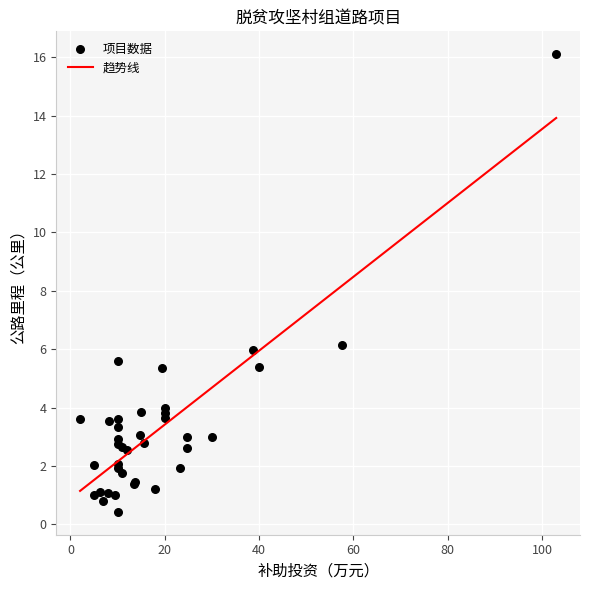

What Y value in the scatter plot is closest to 8?

6.2